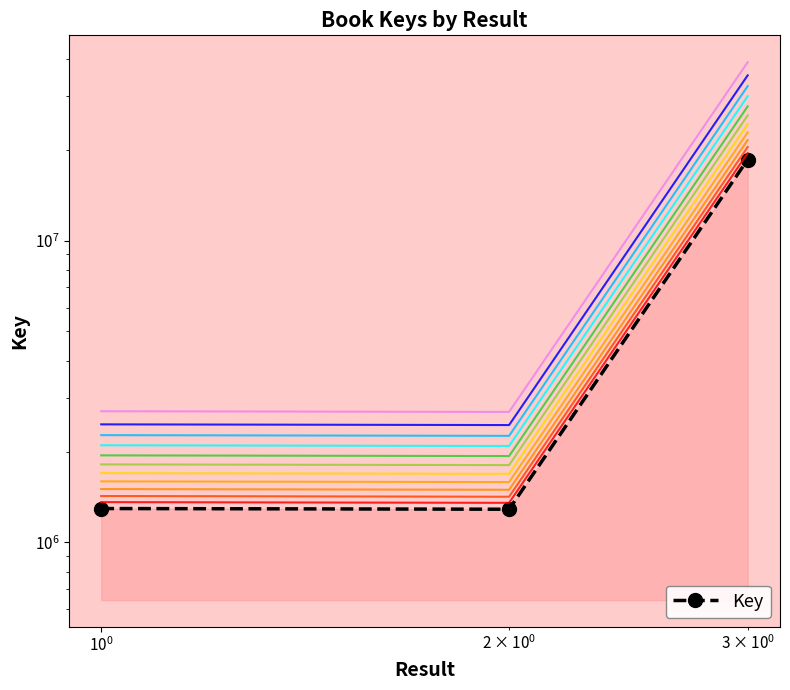

The value at $\mathdefault{10^{-1}}$ is 1702362. True or false?

False